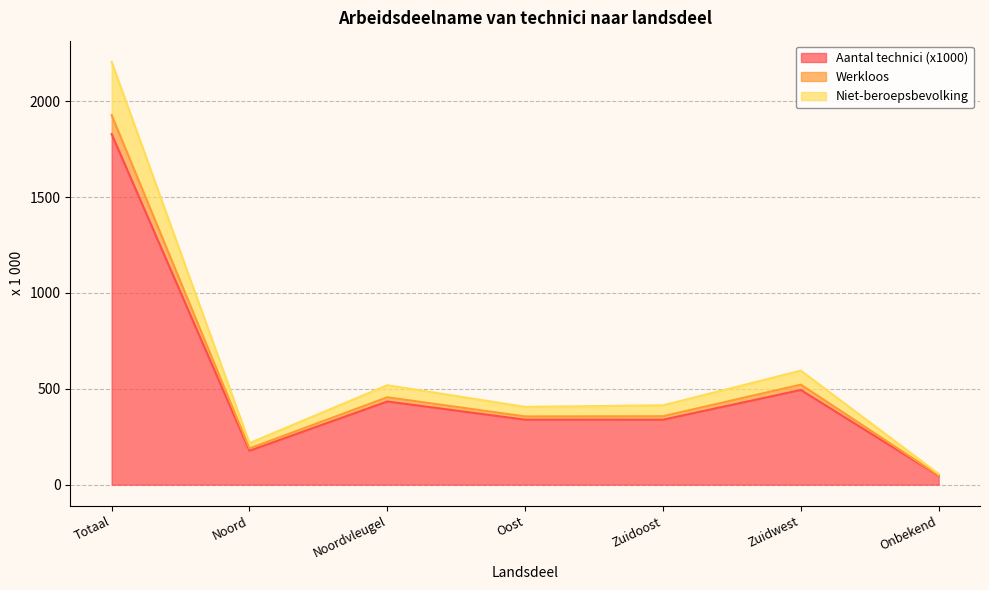

At which category is the sum across all series the highest?

Totaal